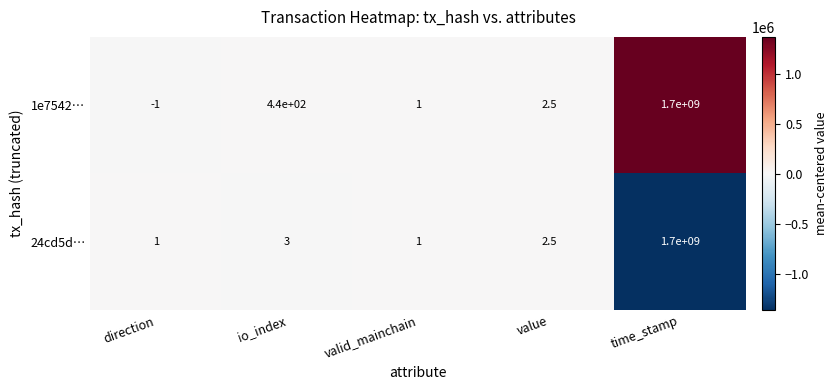

Which category has the lowest value across all series?

direction